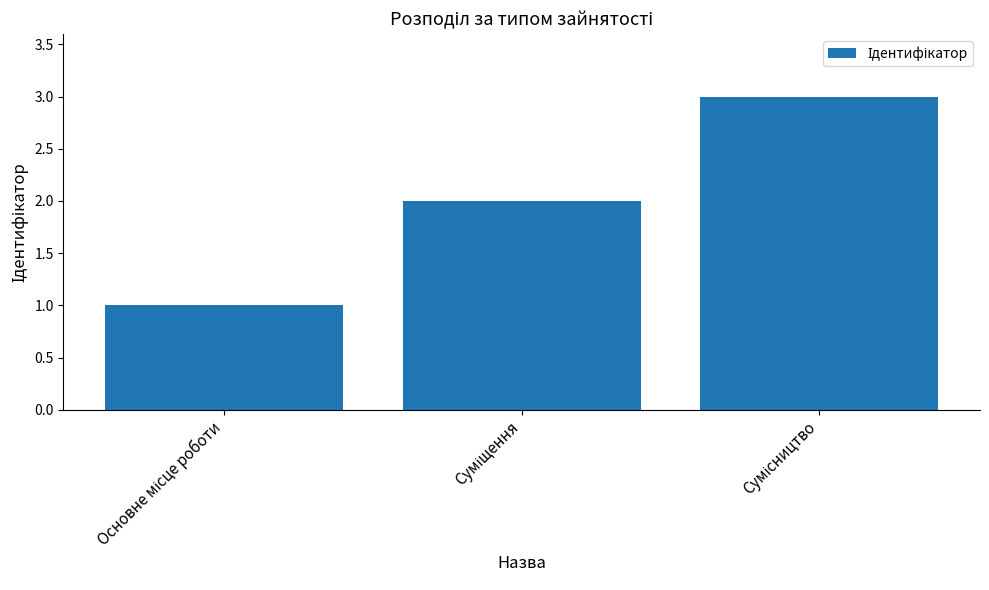

What is the maximum value shown in the chart?

3